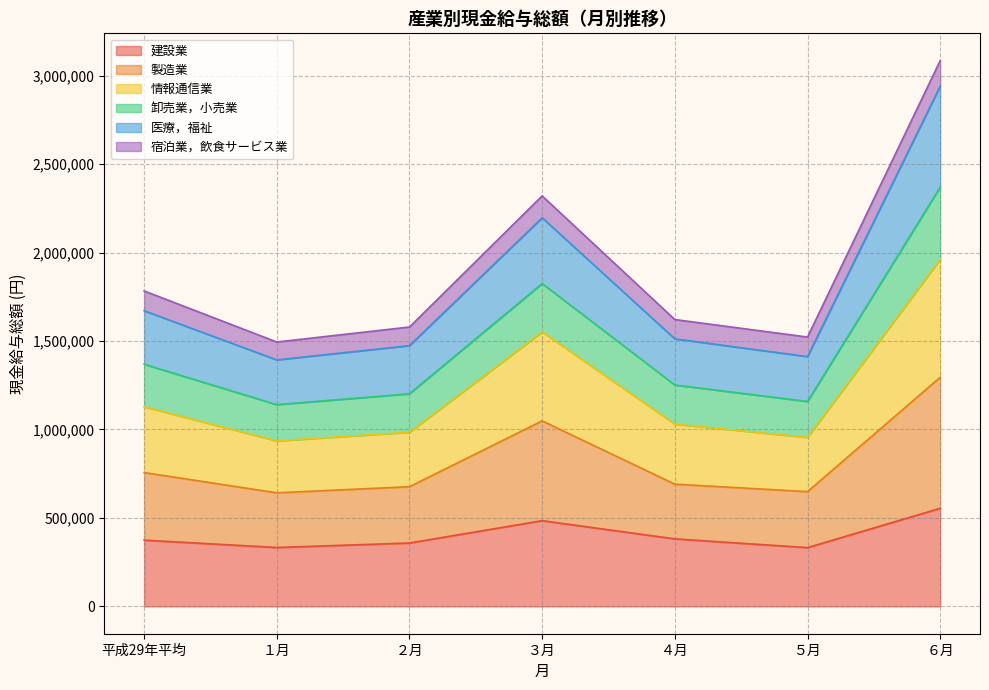

Which has a higher value, ４月 or ３月?

３月